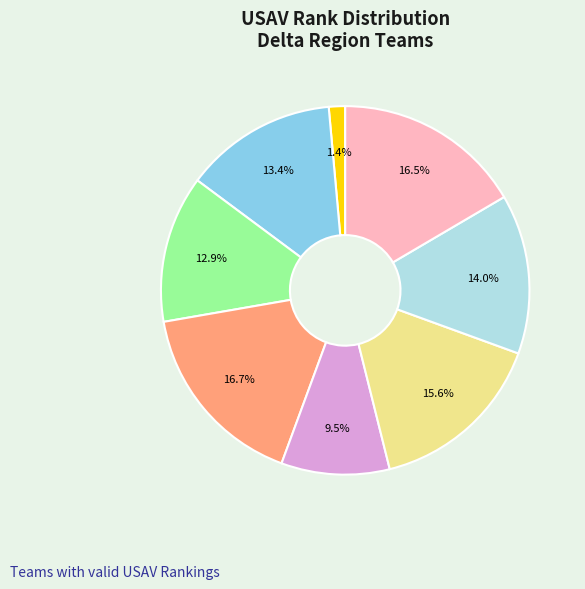

Count the number of slices in the pie.

8